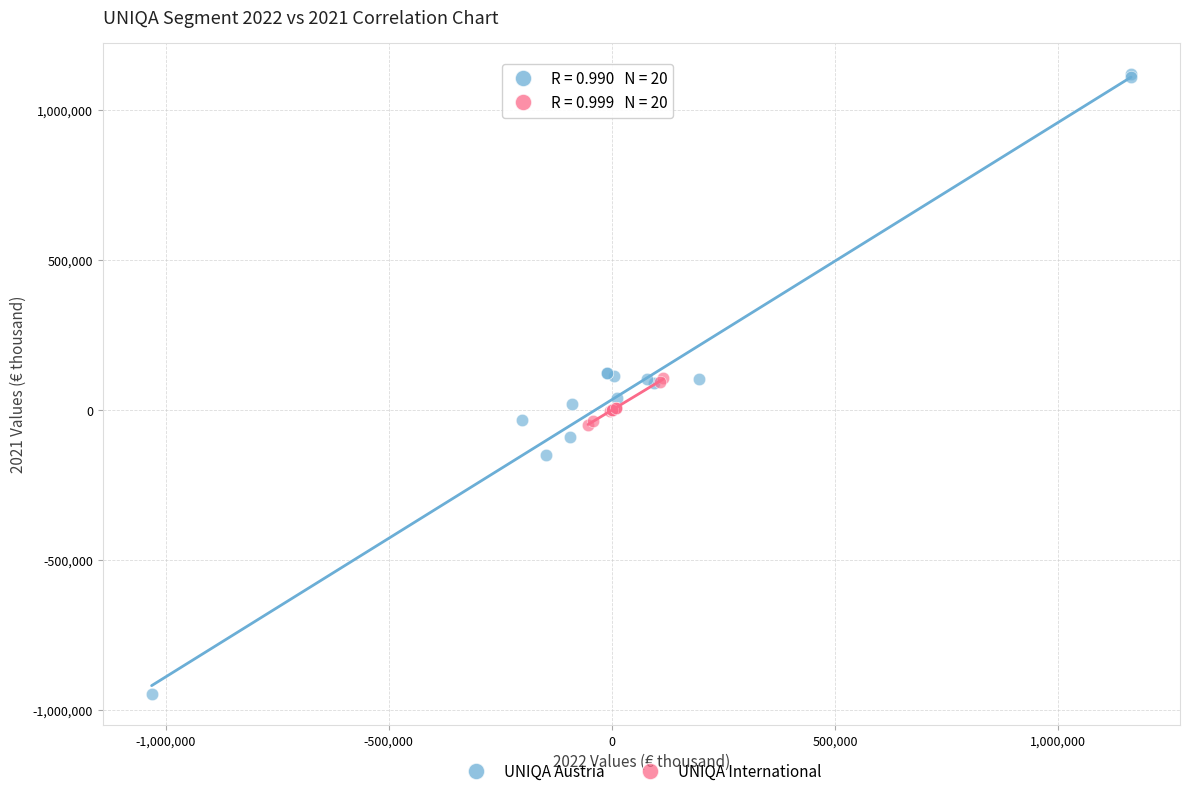

What are all the series names shown in the legend?

UNIQA Austria, UNIQA International